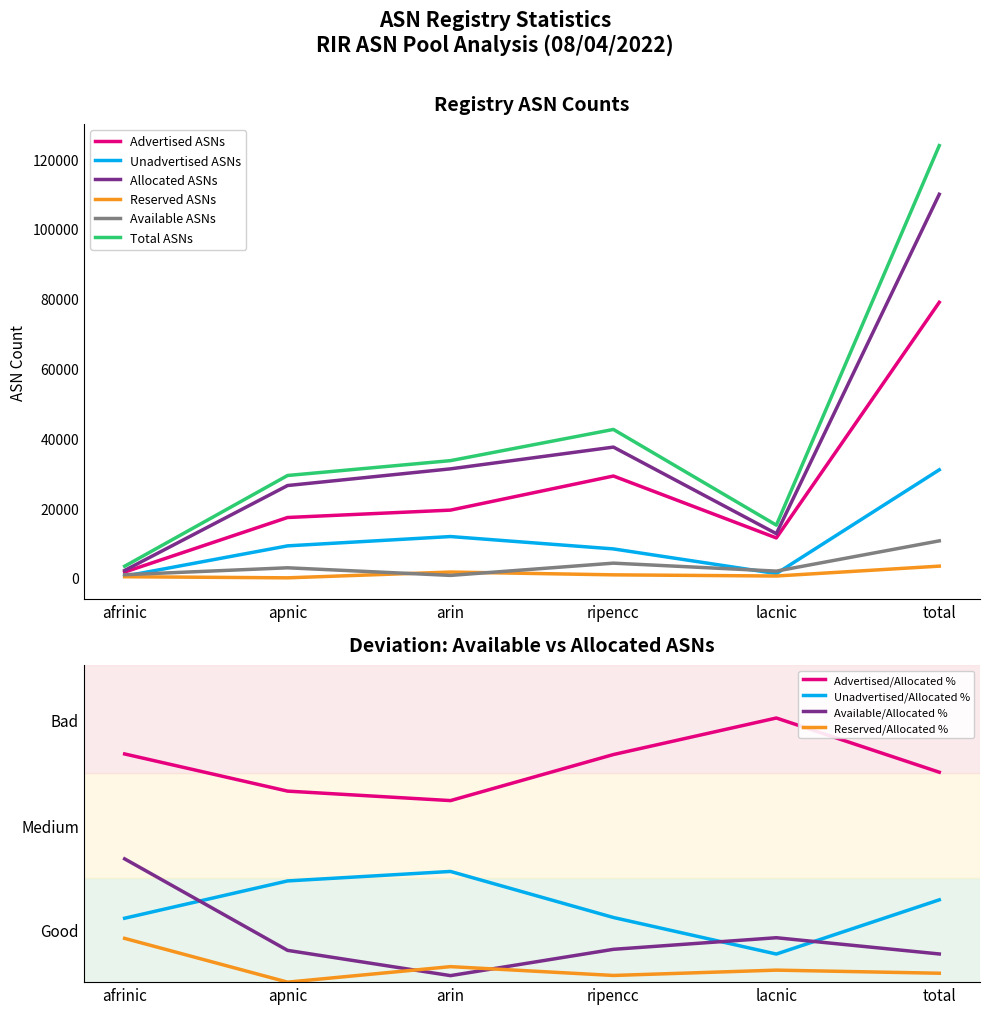

At which category is the sum across all series the highest?

total